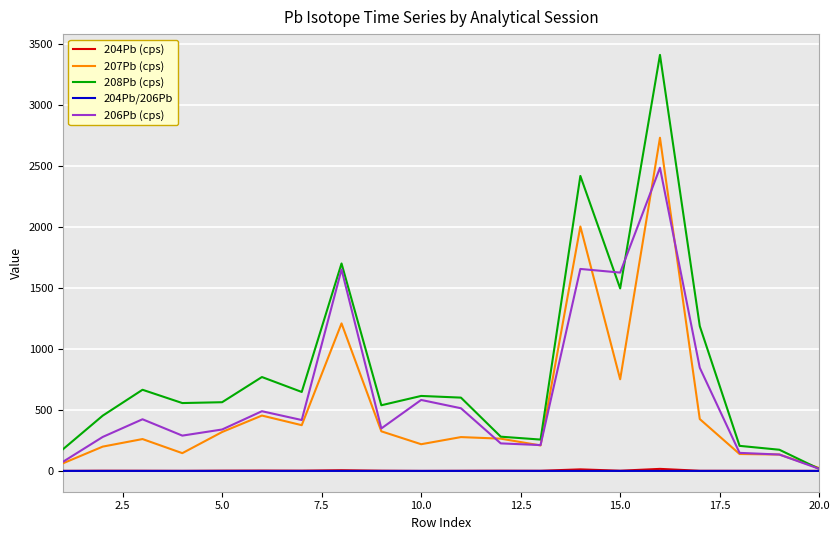

Which series has the largest range (max minus min)?

208Pb (cps)